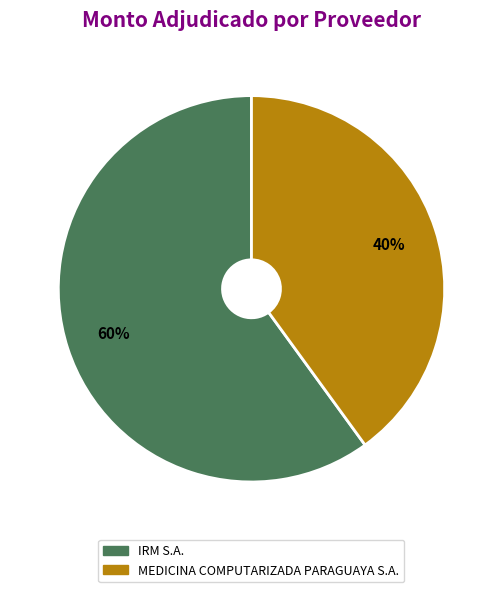

How many segments does this pie chart have?

2